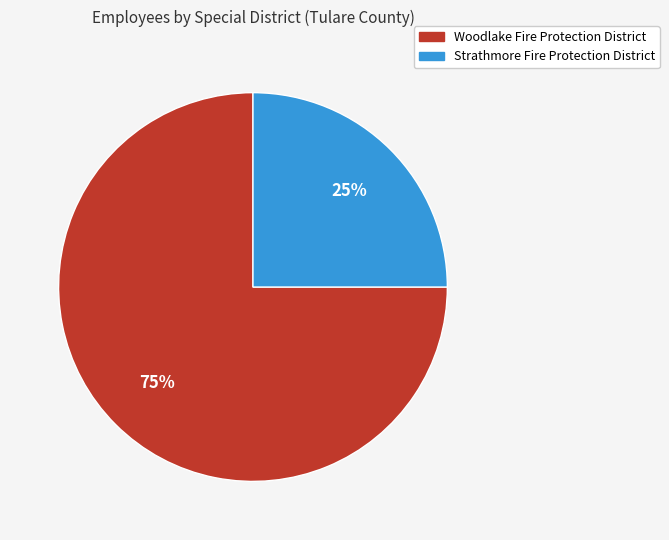

Combined, do Strathmore Fire Protection District and Woodlake Fire Protection District account for over 50%?

Yes